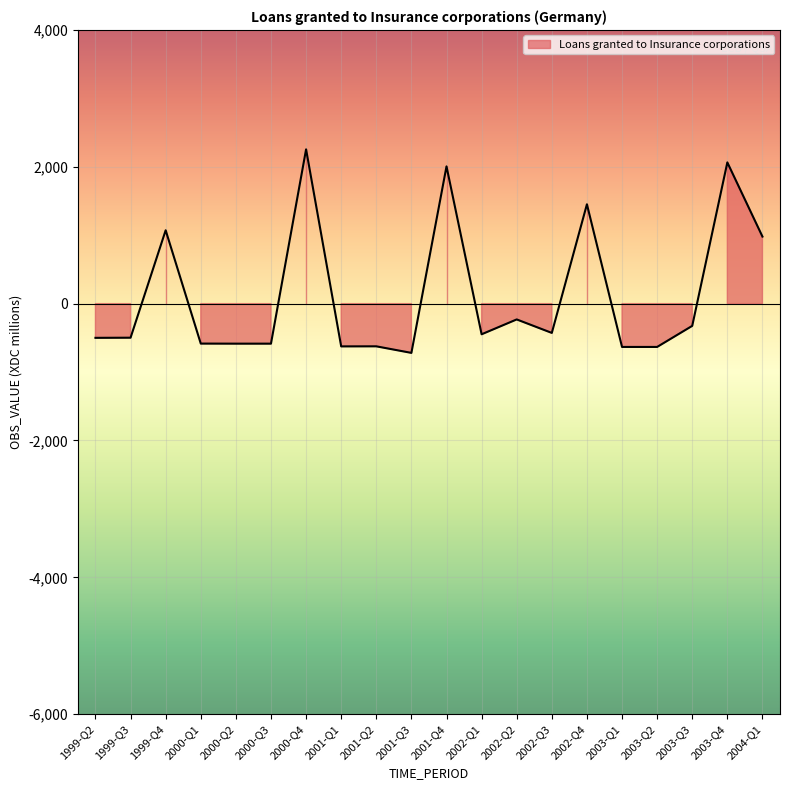

Reading left to right, extract all data points from this chart.

1999-Q2=-500	1999-Q3=-498	1999-Q4=1072	2000-Q1=-584	2000-Q2=-585	2000-Q3=-585	2000-Q4=2255	2001-Q1=-625	2001-Q2=-624	2001-Q3=-720	2001-Q4=2006	2002-Q1=-448	2002-Q2=-231	2002-Q3=-428	2002-Q4=1452	2003-Q1=-633	2003-Q2=-633	2003-Q3=-325	2003-Q4=2064	2004-Q1=980